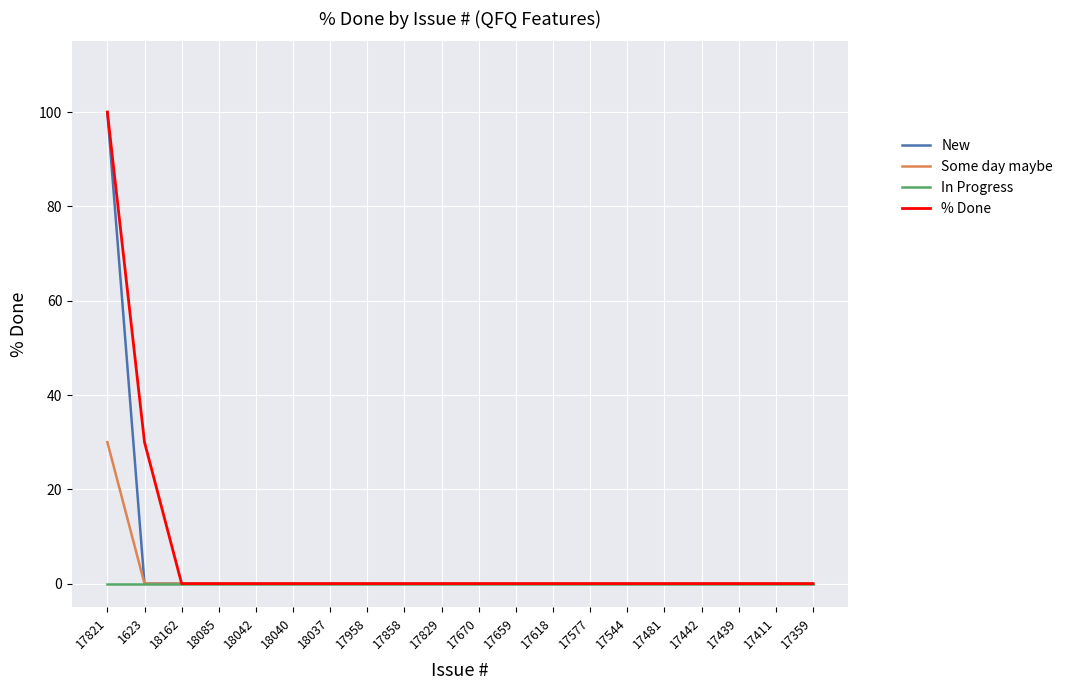

Reading right to left, what are all the values shown in this chart?

New: 17359=0	17411=0	17439=0	17442=0	17481=0	17544=0	17577=0	17618=0	17659=0	17670=0	17829=0	17858=0	17958=0	18037=0	18040=0	18042=0	18085=0	18162=0	1623=0	17821=100
Some day maybe: 17359=0	17411=0	17439=0	17442=0	17481=0	17544=0	17577=0	17618=0	17659=0	17670=0	17829=0	17858=0	17958=0	18037=0	18040=0	18042=0	18085=0	18162=0	1623=0	17821=30
In Progress: 17359=0	17411=0	17439=0	17442=0	17481=0	17544=0	17577=0	17618=0	17659=0	17670=0	17829=0	17858=0	17958=0	18037=0	18040=0	18042=0	18085=0	18162=0	1623=0	17821=0
% Done: 17359=0	17411=0	17439=0	17442=0	17481=0	17544=0	17577=0	17618=0	17659=0	17670=0	17829=0	17858=0	17958=0	18037=0	18040=0	18042=0	18085=0	18162=0	1623=30	17821=100